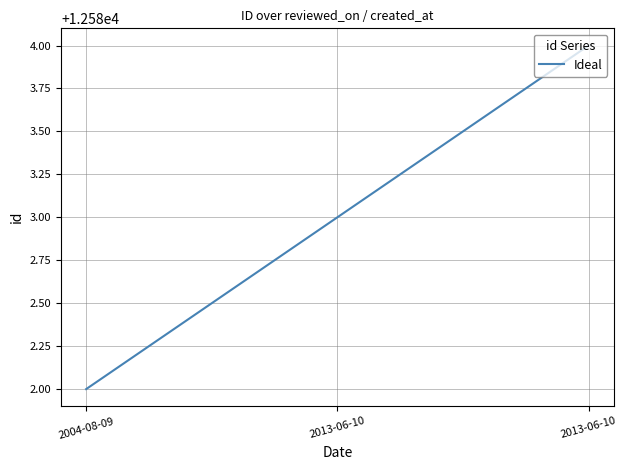

How many distinct data groups are displayed?

1